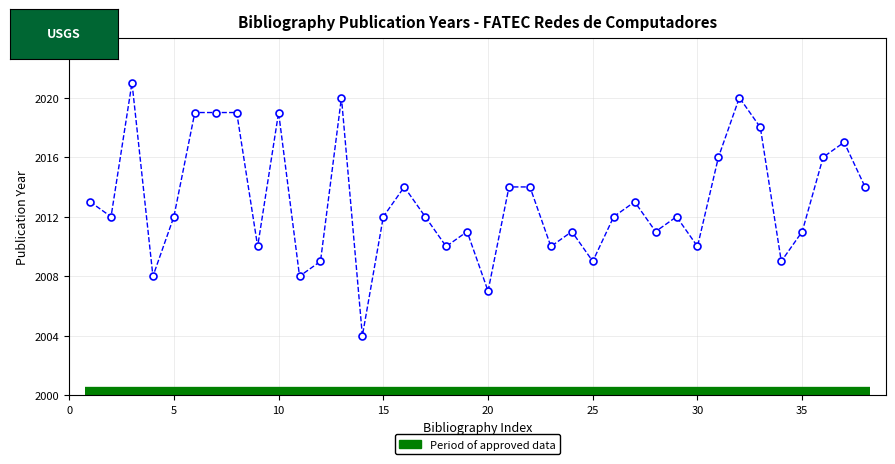

True or false: the data has more than 1 interior local peaks.

True